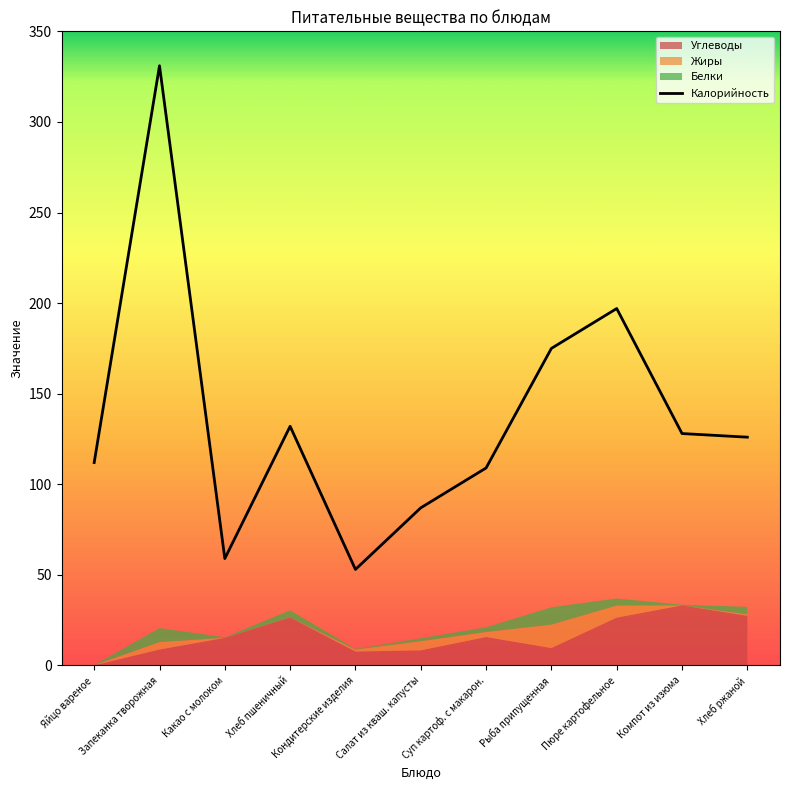

What is the approximate value of Калорийность at Рыба припущенная?

175